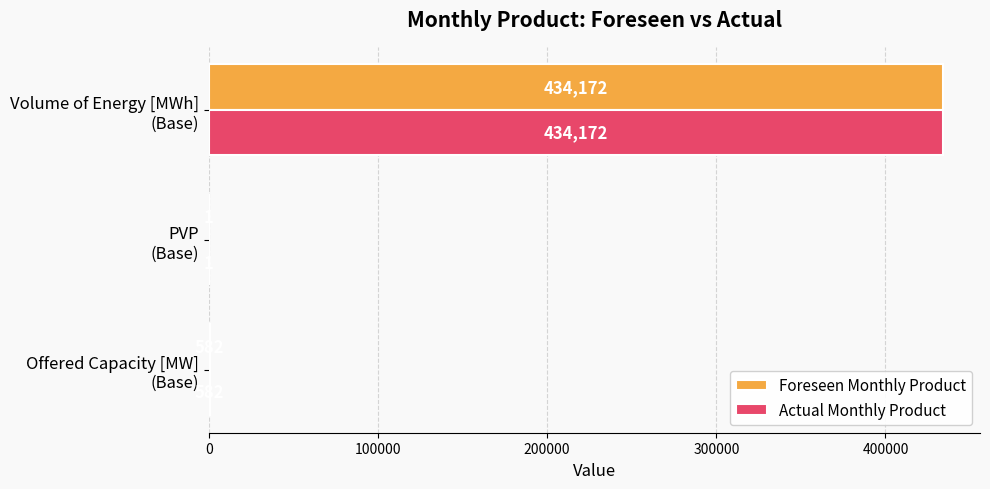

What is the highest value of the Actual Monthly Product series?

434172